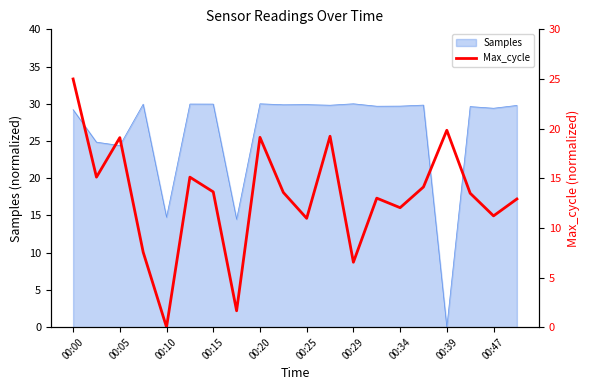

What is the difference between the second highest and second lowest values?

18.2